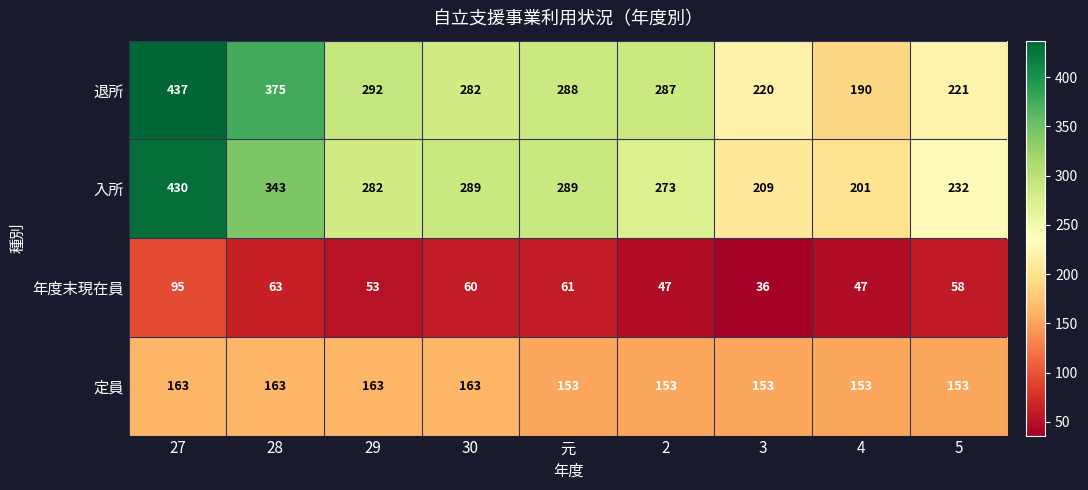

The value of 入所 at 3 is 305. True or false?

False